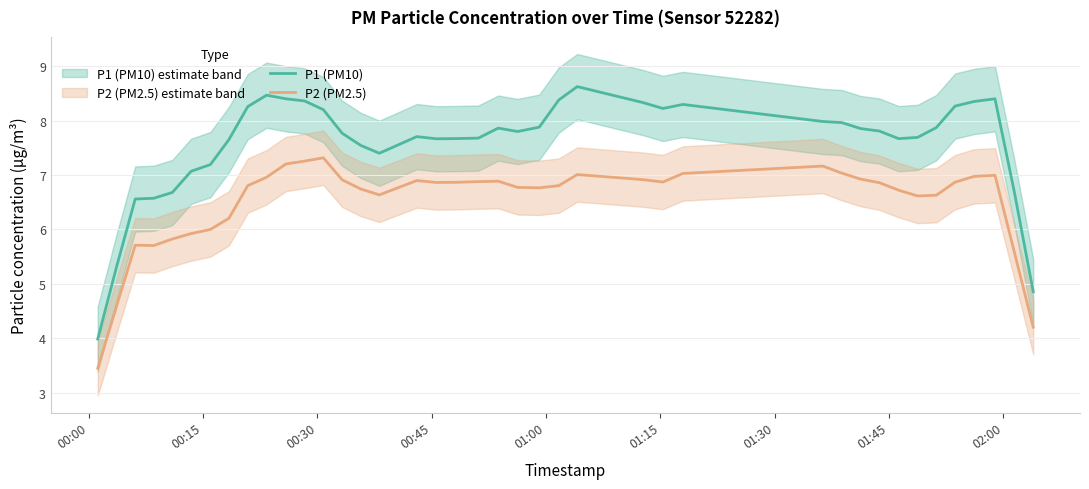

True or false: P1 (PM10) and P2 (PM2.5) cross at least once.

False